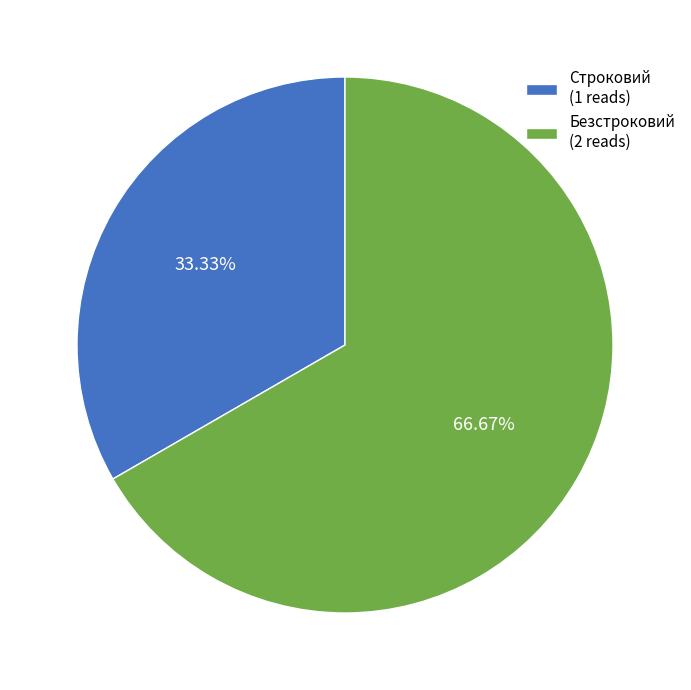

How many slices are in this pie chart?

2